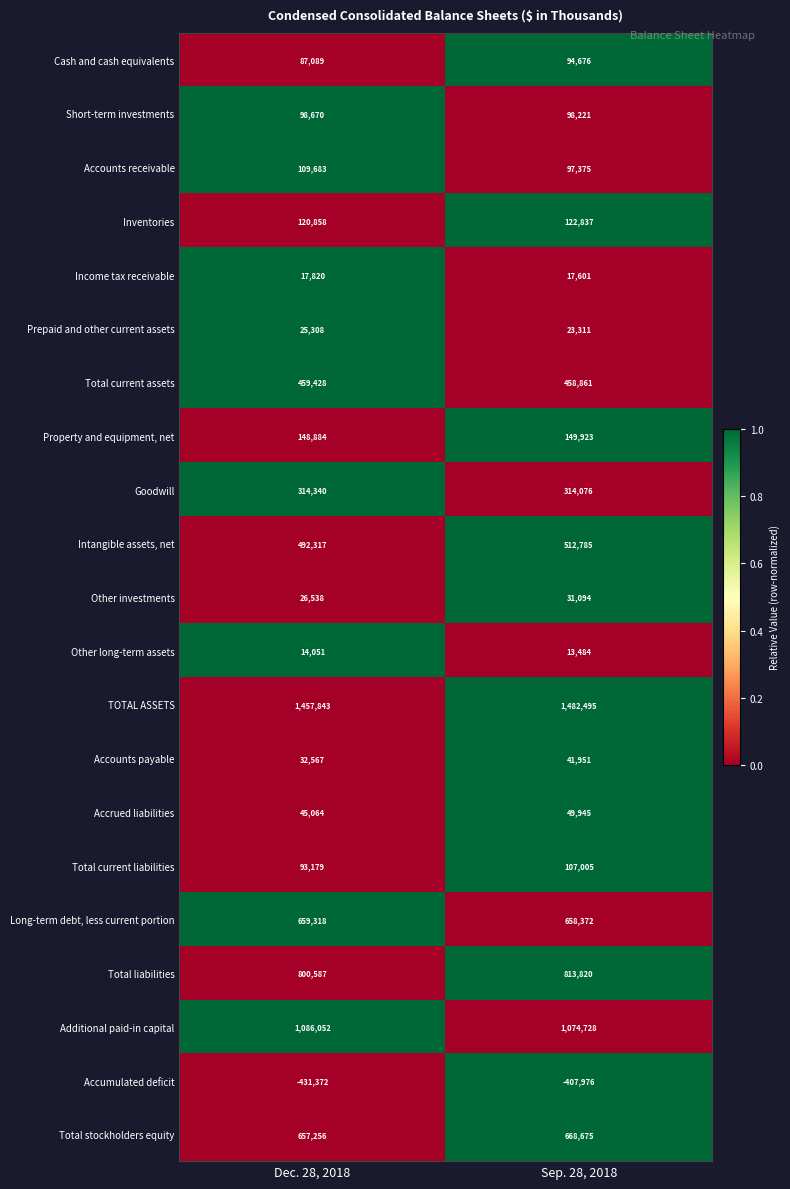

The value of Property and equipment, net at Sep. 28, 2018 is 149923. True or false?

True